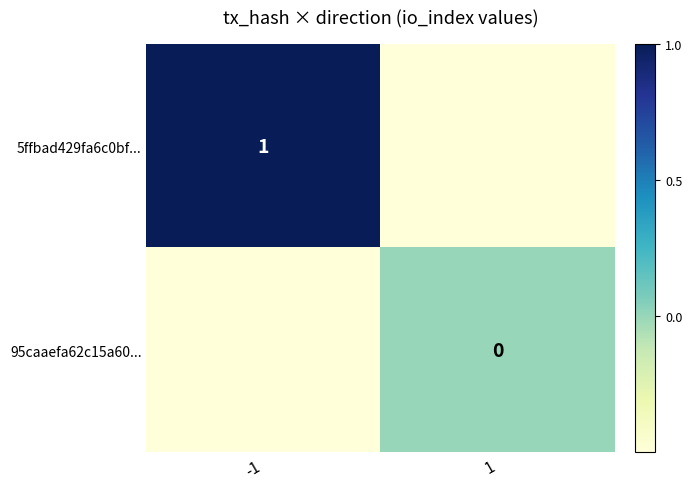

True or false: 5ffbad429fa6c0bf... has a value of 1.5 at -1.

False